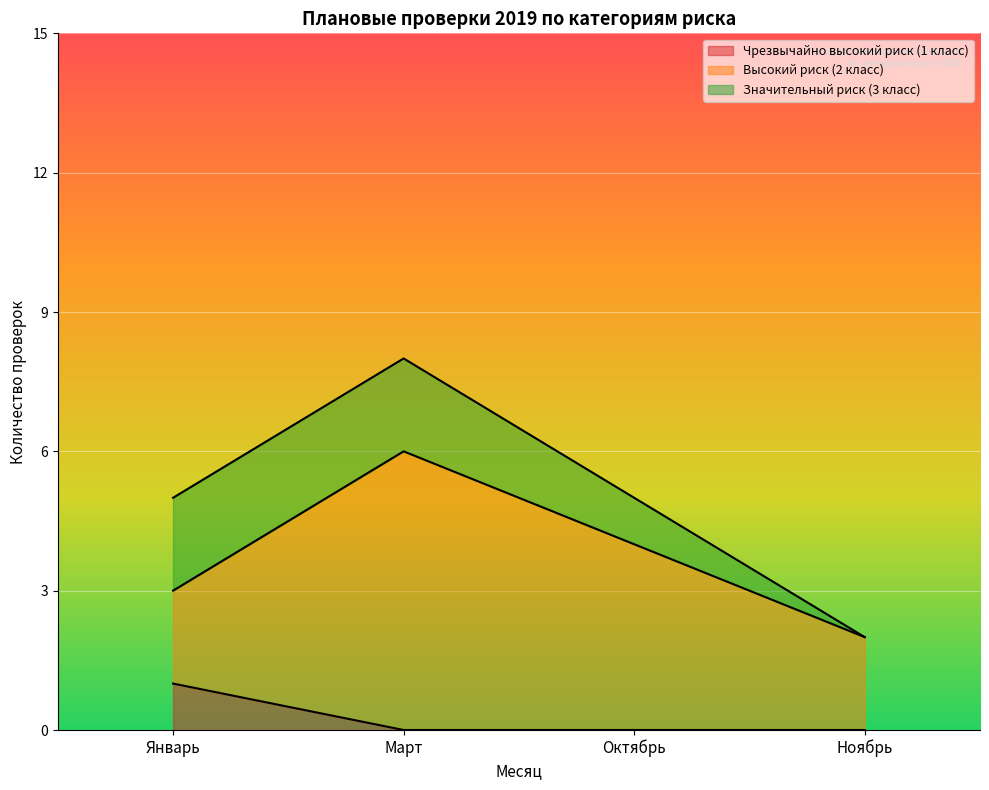

What is the total value across all series at Январь?

5